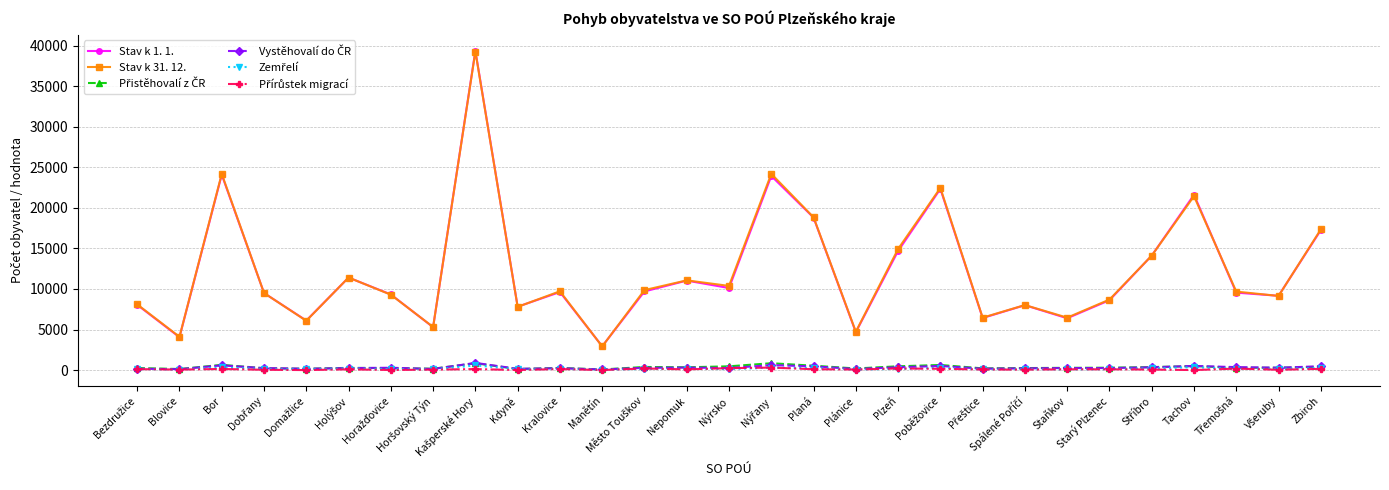

Which series has the largest range (max minus min)?

Stav k 1. 1.